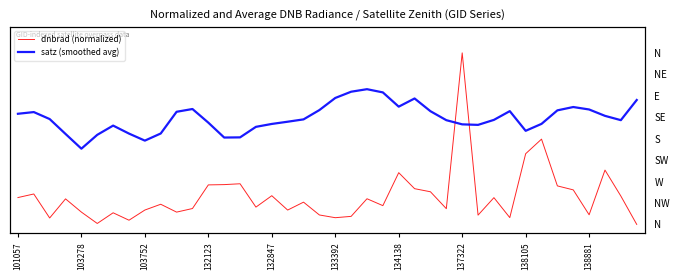

Between which two adjacent categories do satz (smoothed avg) and dnbrad (normalized) first intersect?

27 and 28